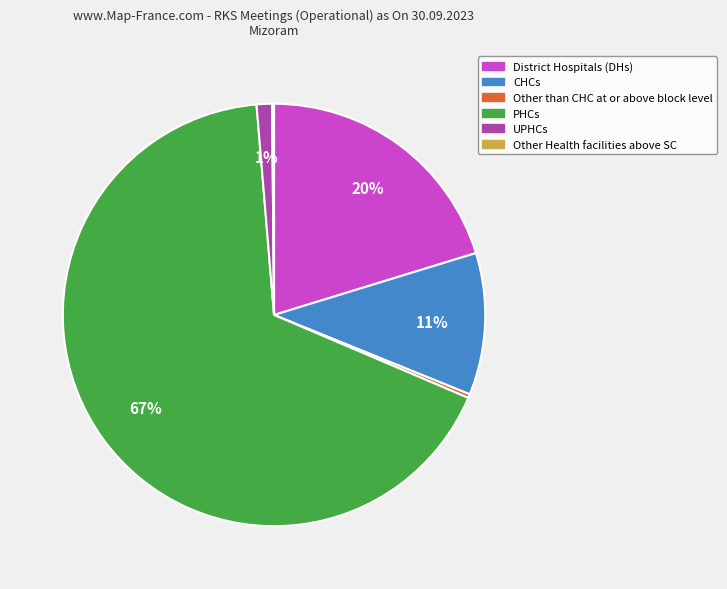

Does any single category account for the majority?

Yes